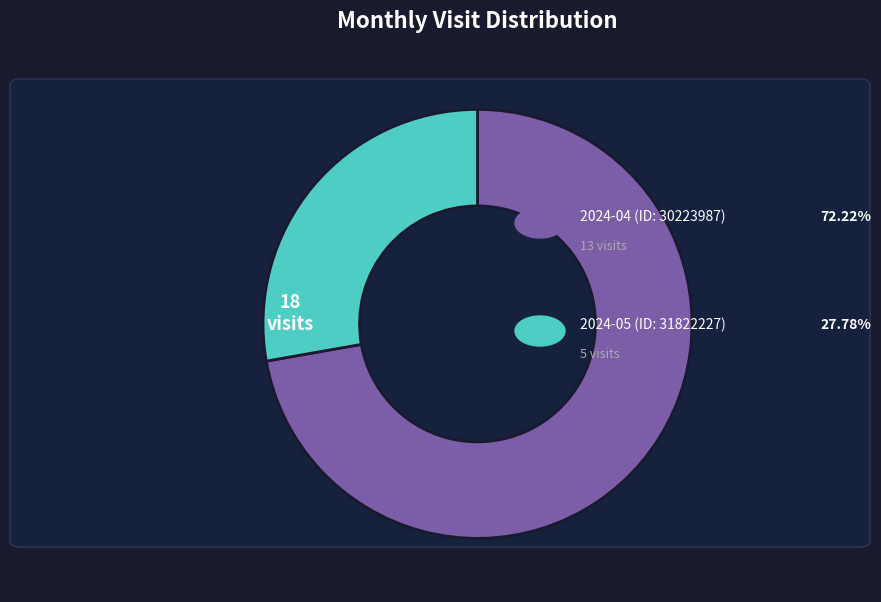

Is there a majority slice in this chart?

Yes